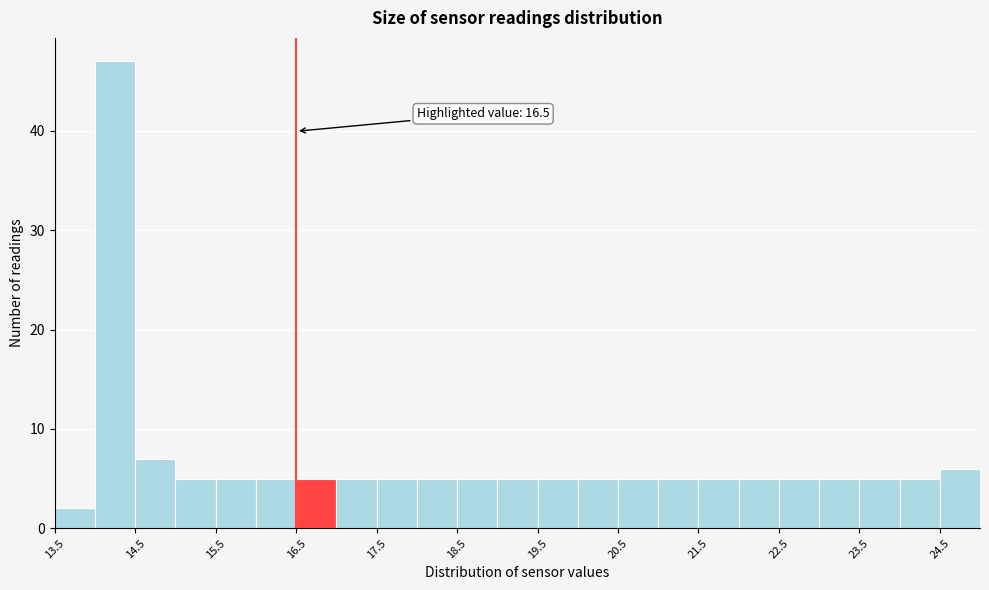

Over which range of the x-axis is the bar tallest?

14.0 to 14.5